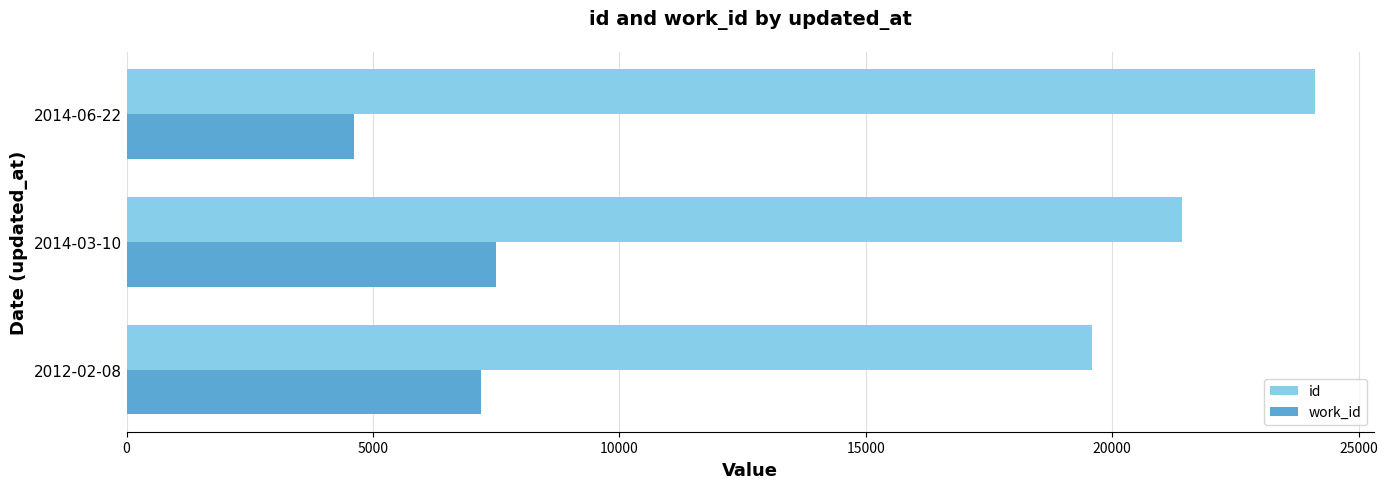

At how many categories does at least one series exceed 15917?

3